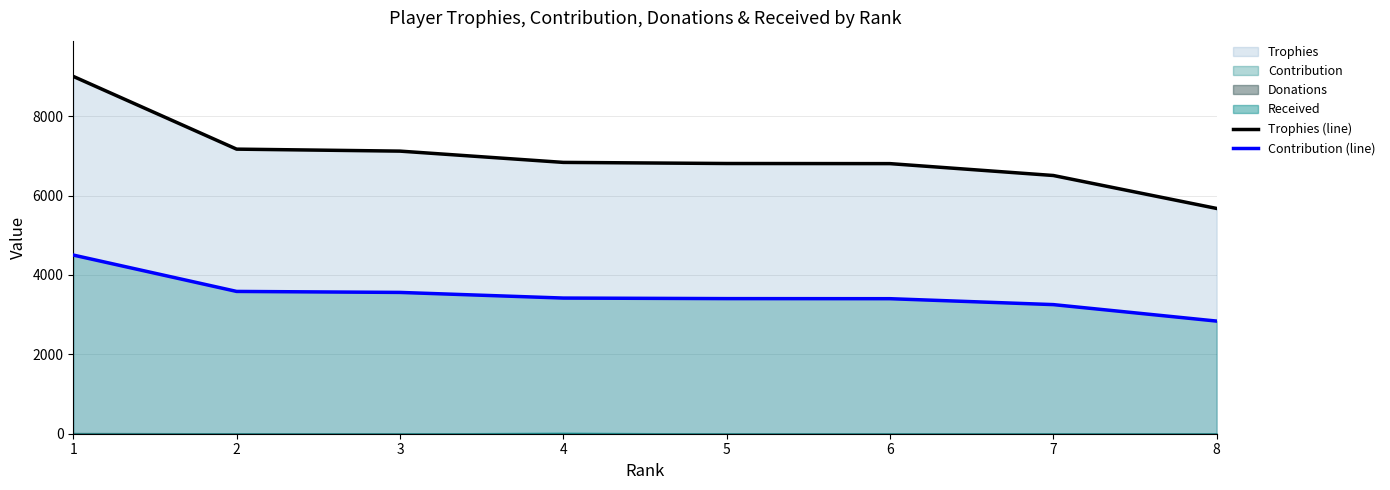

At which label does Contribution (line) first exceed 3417?

1